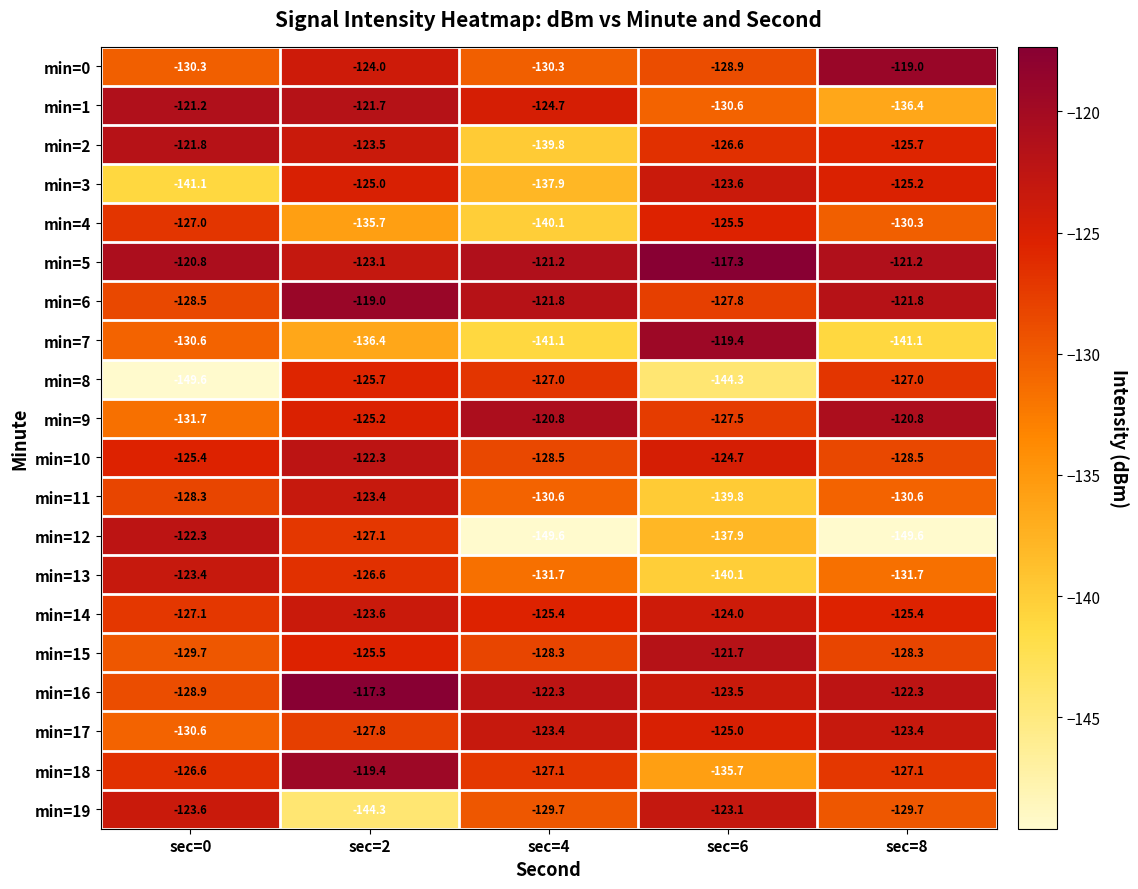

What is the maximum value shown in the chart?

-117.3